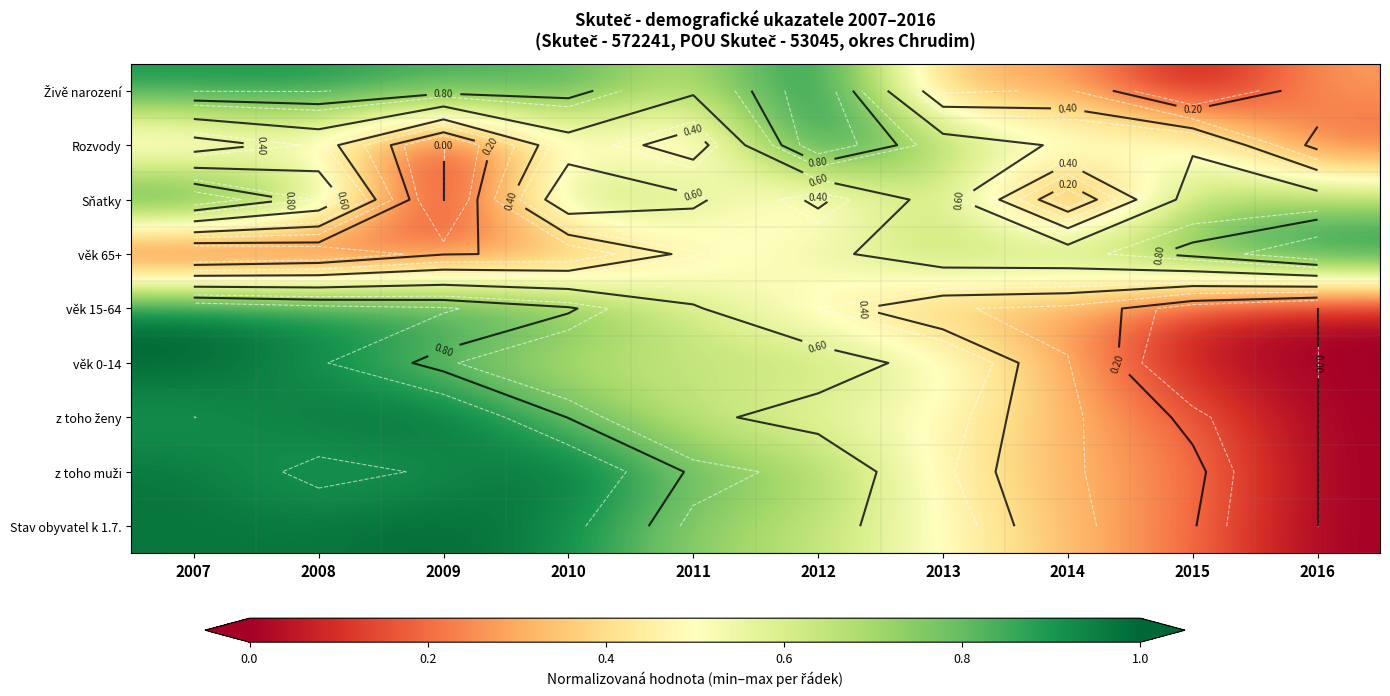

Between 2009 and 2014, which is larger?

2009